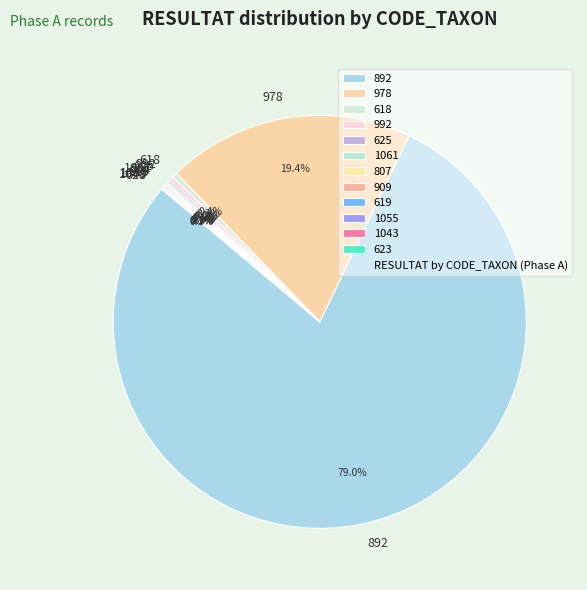

Which category has the biggest portion of the pie?

892